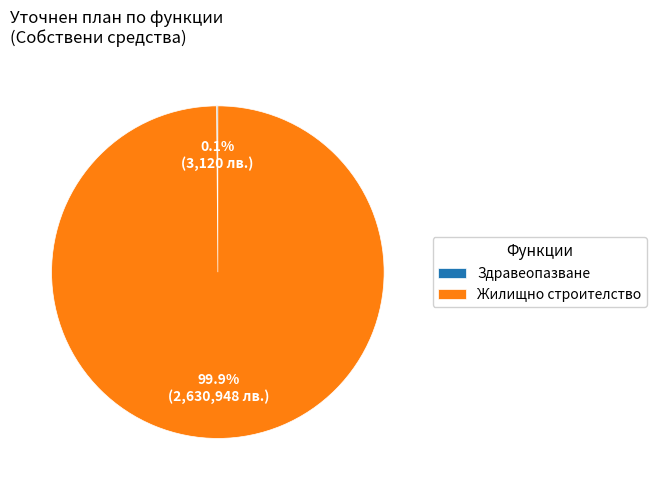

How much of the chart is everything except Жилищно строителство?

0.1%